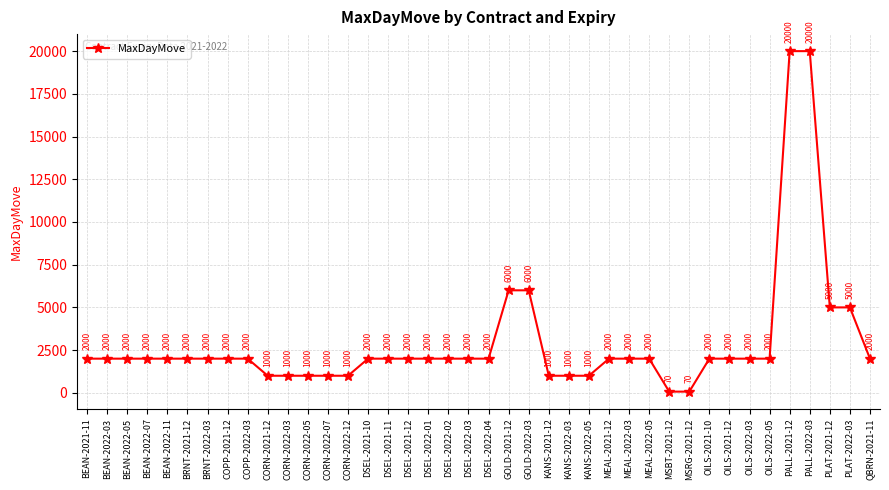

What is the sum of the values at DSEL-2022-03 and CORN-2022-12?

3000